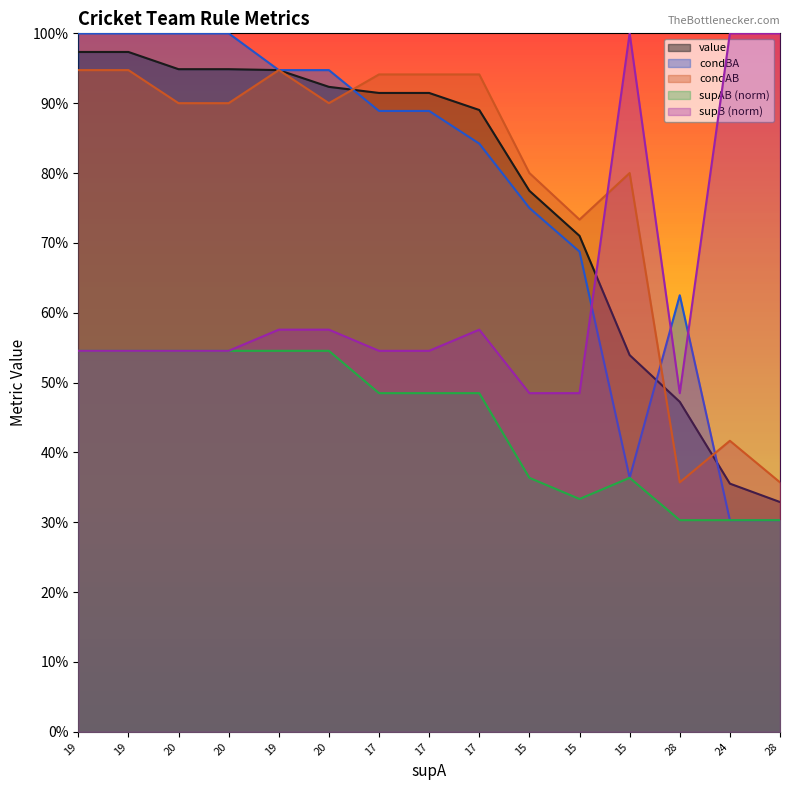

Rank the categories by value value from highest to lowest.

19, 19, 20, 20, 19, 20, 17, 17, 17, 15, 15, 15, 28, 24, 28